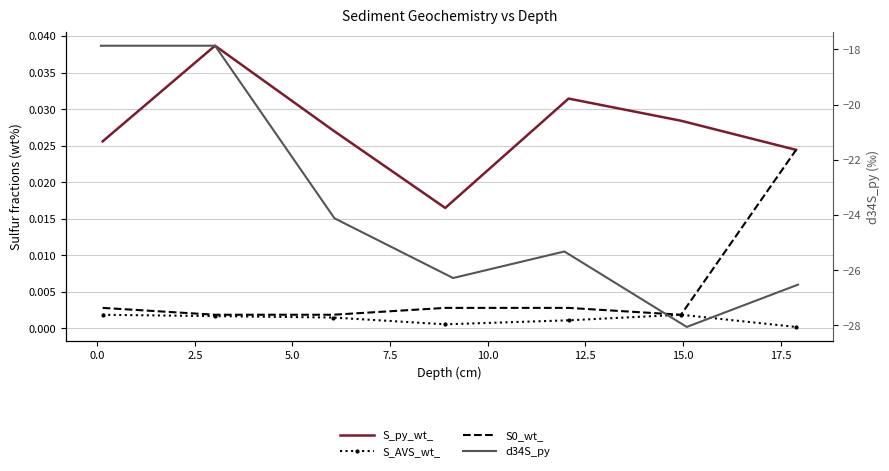

Reading right to left, transcribe all the data shown in this chart.

S_py_wt_: 0.0	0.0	0.0	0.0	0.0	0.0	0.0
S_AVS_wt_: 0.0	0.0	0.0	0.0	0.0	0.0	0.0
S0_wt_: 0.0	0.0	0.0	0.0	0.0	0.0	0.0
d34S_py: -26.5	-28.1	-25.3	-26.3	-24.1	-17.9	-17.9